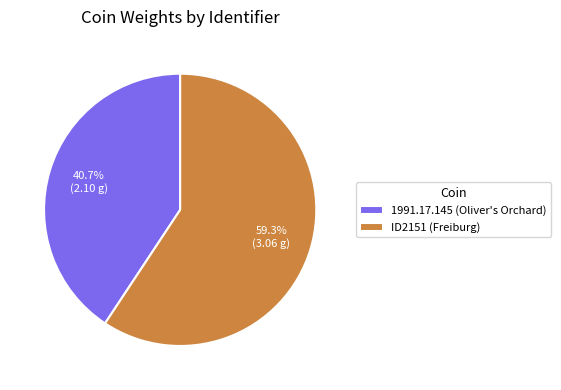

Rank the categories by value from highest to lowest.

ID2151 (Freiburg), 1991.17.145 (Oliver's Orchard)